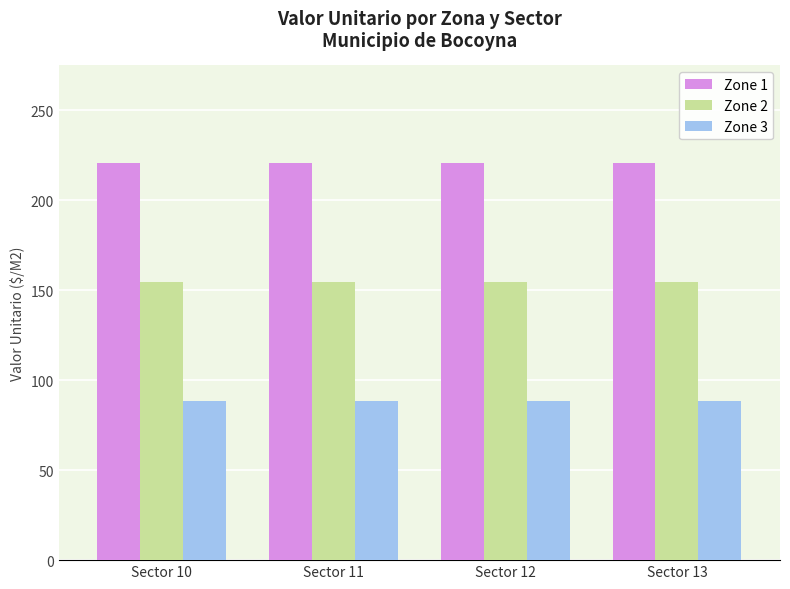

What is the total value across all series at Sector 13?

463.1